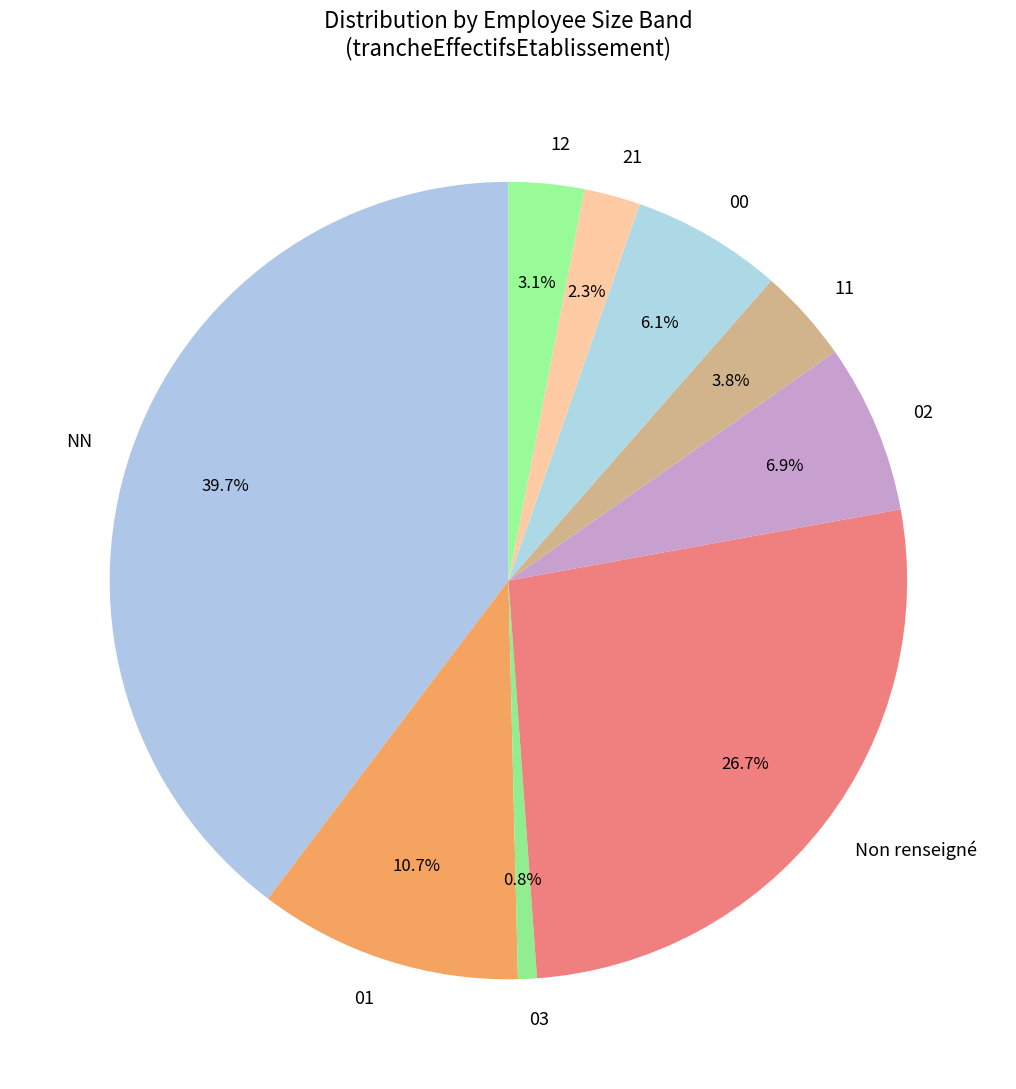

Do 03 and NN together represent more than half of the pie?

No